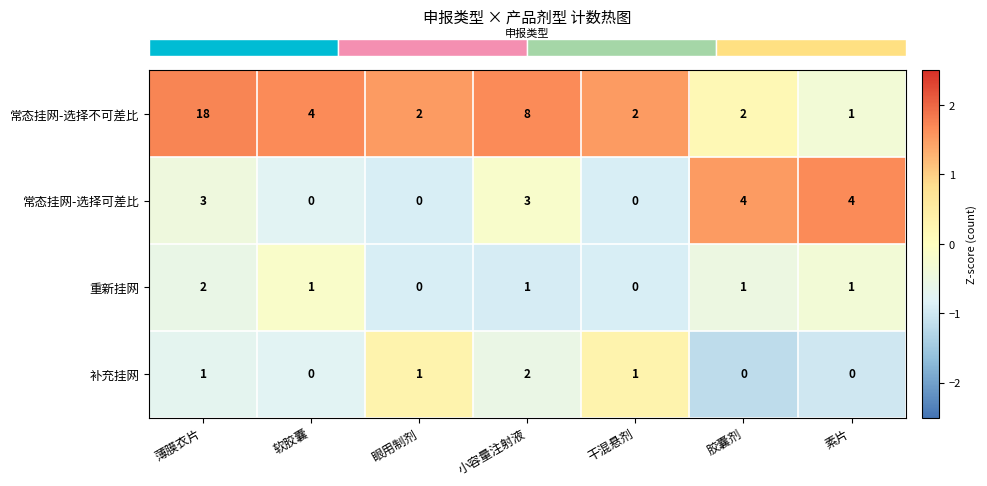

How many values in the 重新挂网 series are below 1?

2